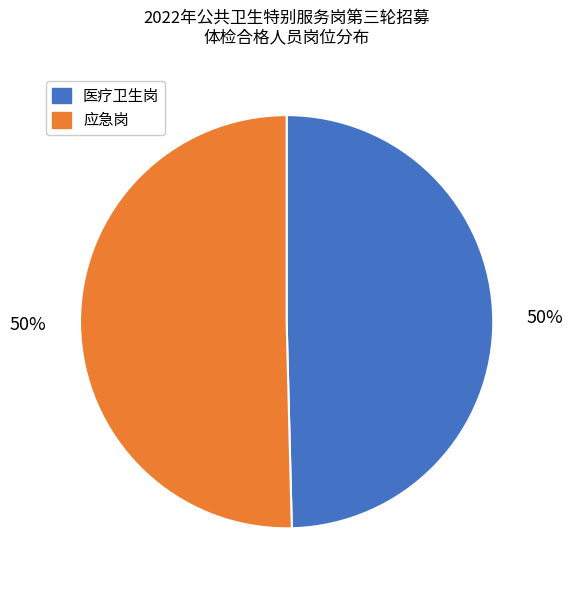

Approximately how many times larger is the value at 应急岗 compared to 医疗卫生岗?

1.0